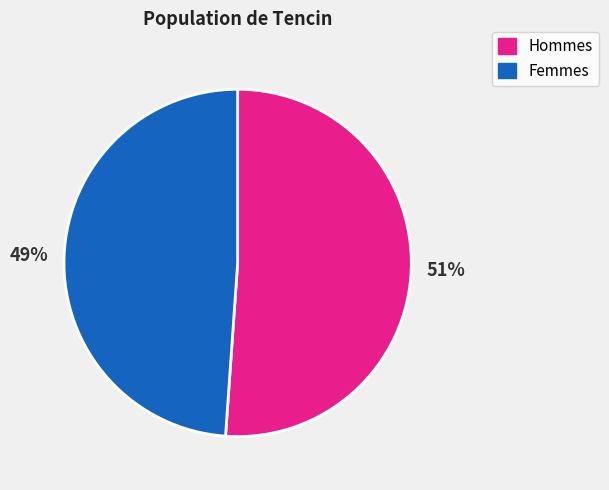

Is there any slice that represents more than half of the pie?

Yes